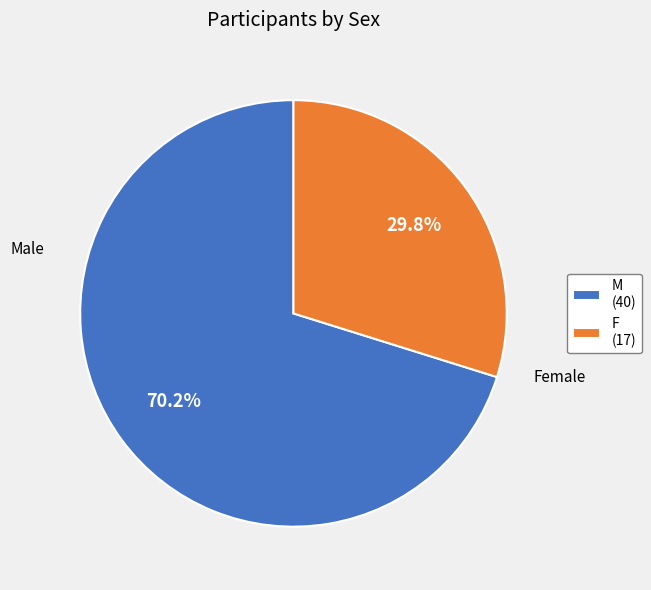

How many slices are in this pie chart?

2